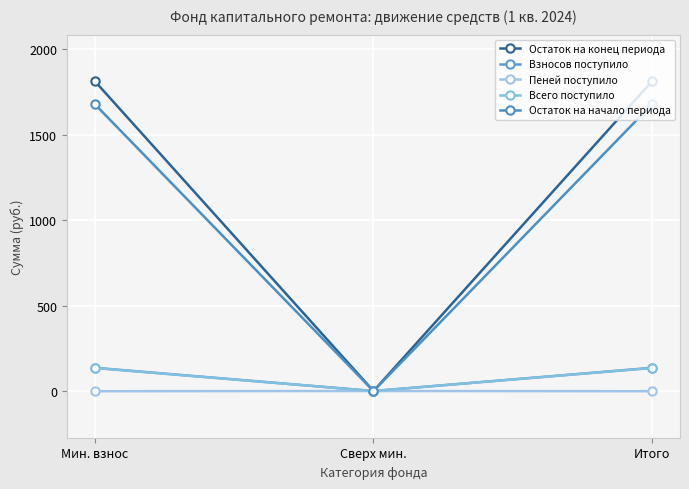

How many lines are shown in the chart?

5